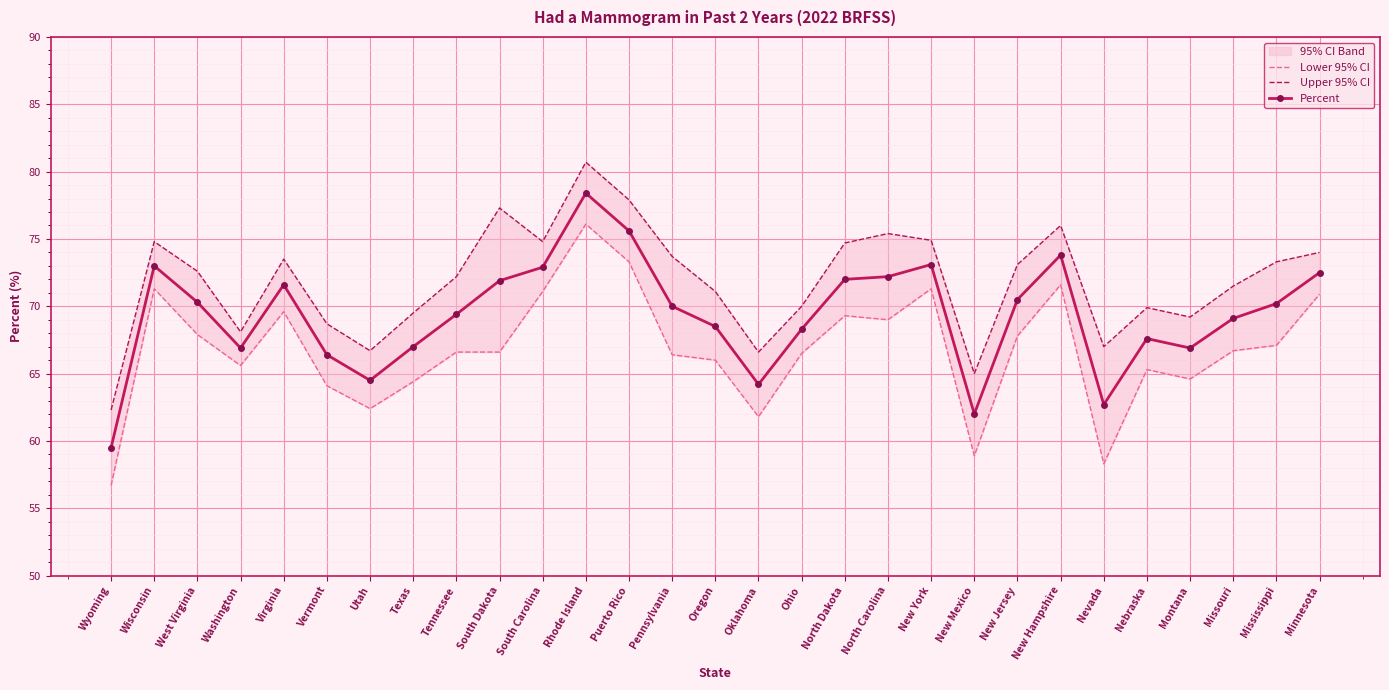

How many values in the Percent series are below 70?

14